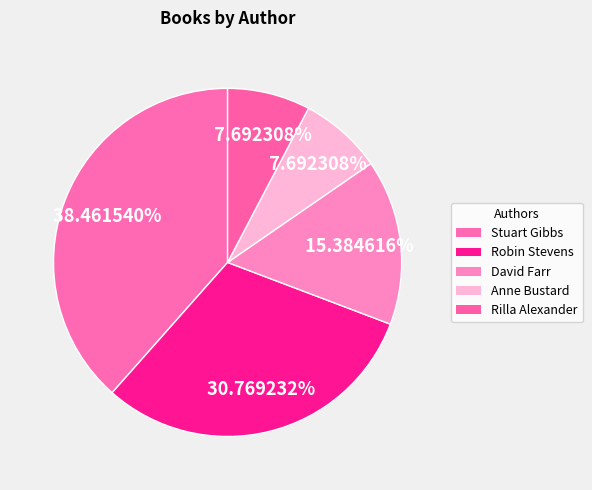

How many segments does this pie chart have?

5